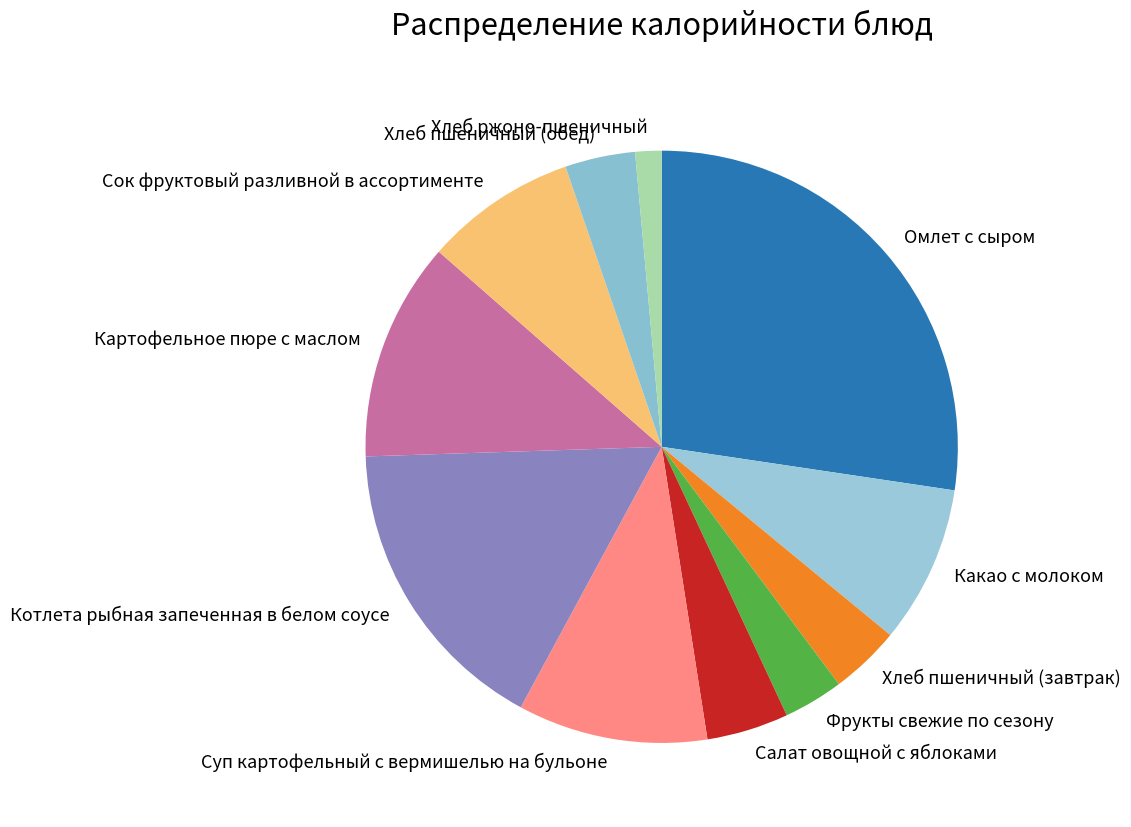

The Хлеб пшеничный (завтрак) slice represents 4% of the pie. True or false?

True